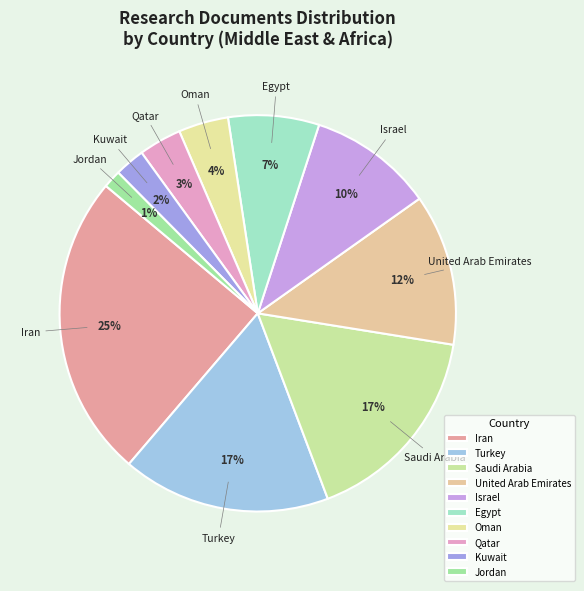

Combined, do Jordan and Israel account for over 50%?

No